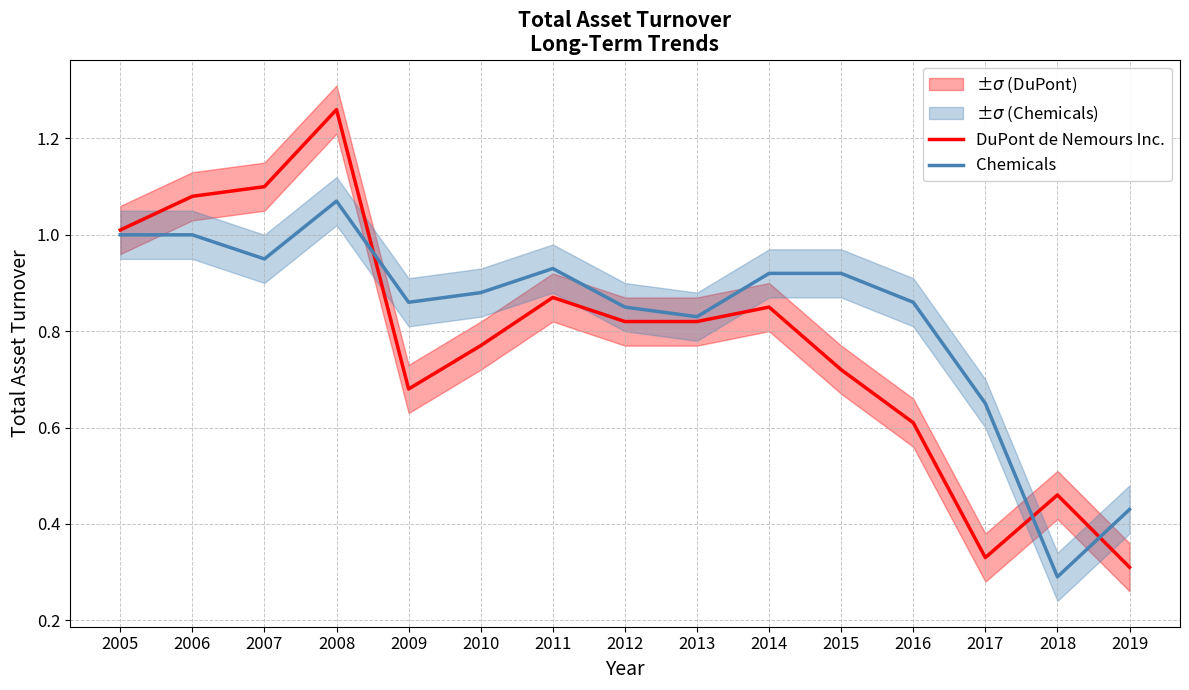

What is the difference between the maximum and minimum values in the DuPont de Nemours Inc. series?

0.9